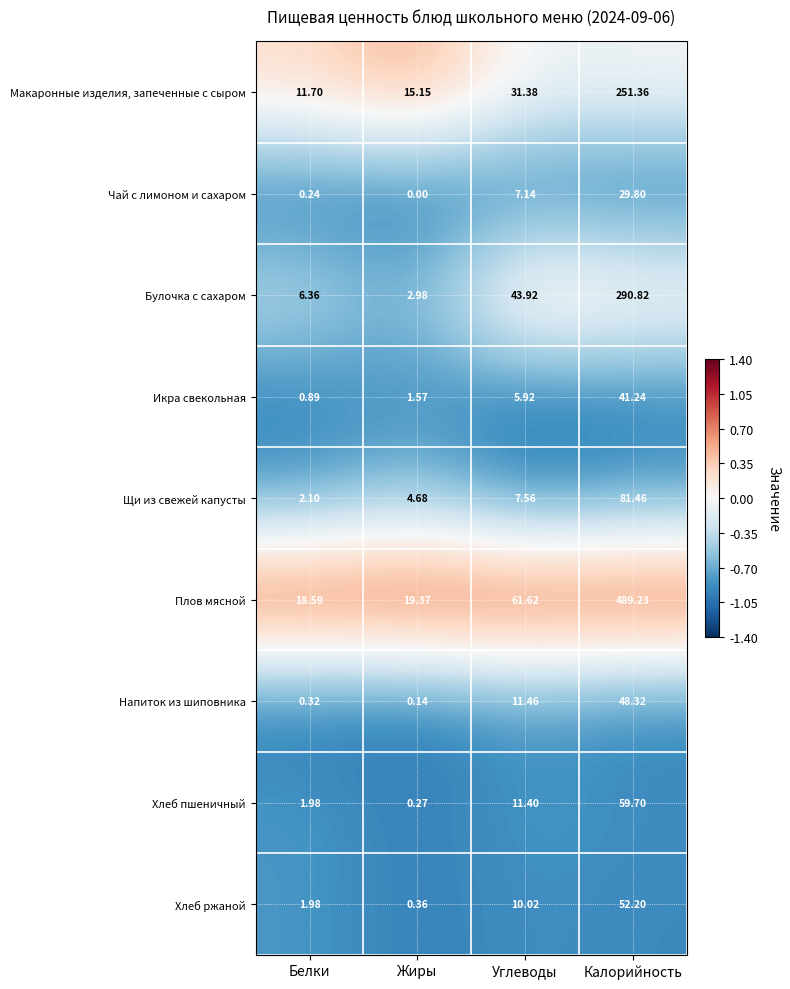

At which label does Хлеб ржаной first exceed 10?

Углеводы